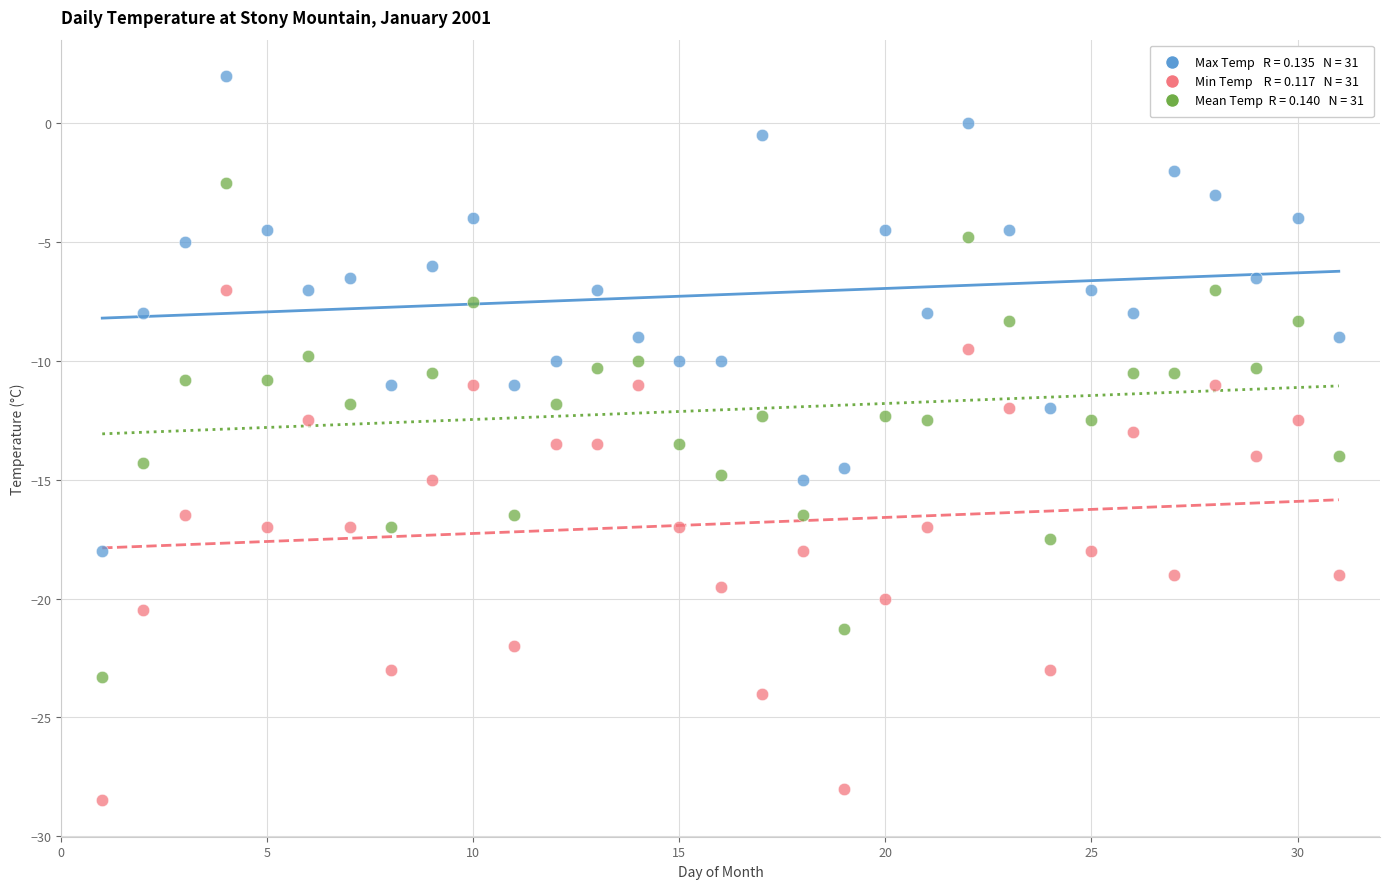

Across all data points, what is the range of Y values (max minus min)?

30.5